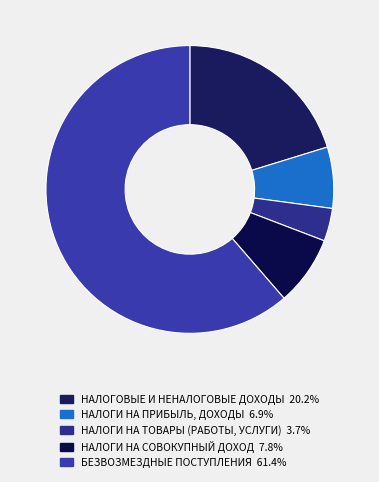

Which category has the smallest portion of the pie?

НАЛОГИ НА ТОВАРЫ (РАБОТЫ, УСЛУГИ)